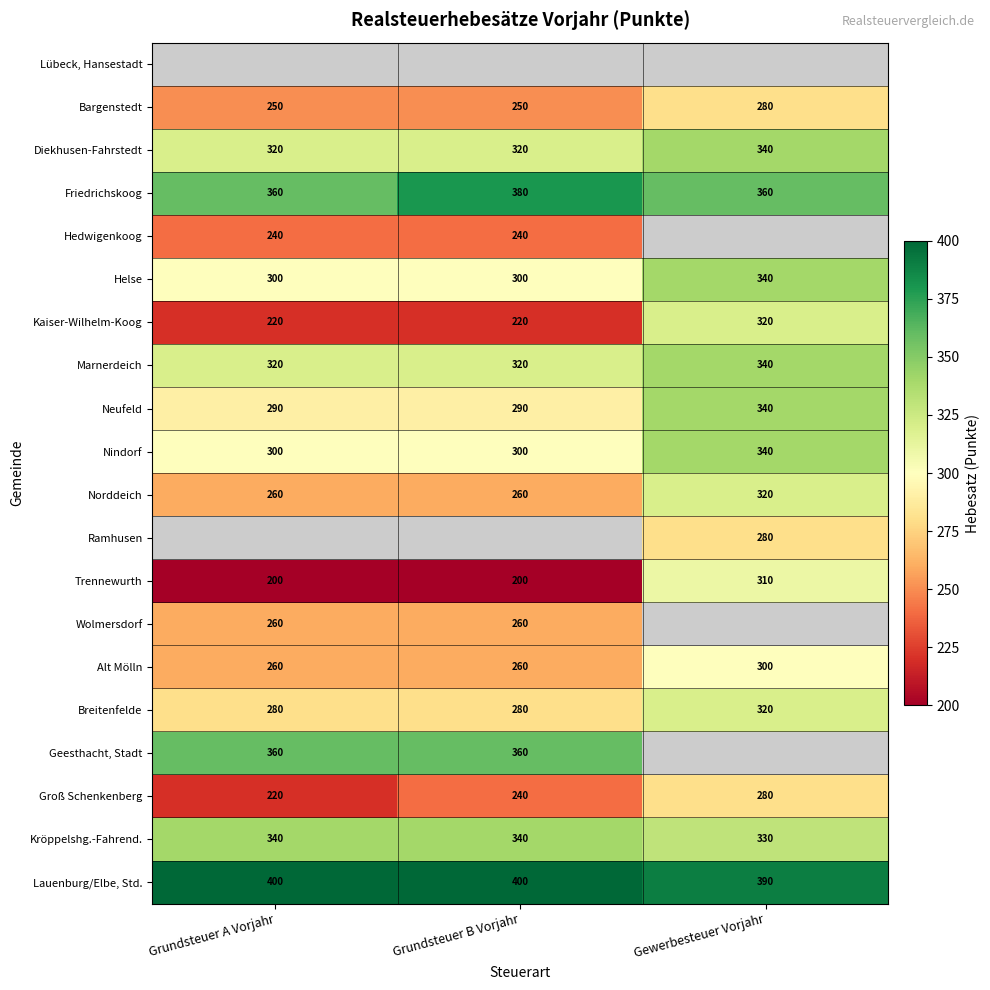

How many distinct data groups are displayed?

20